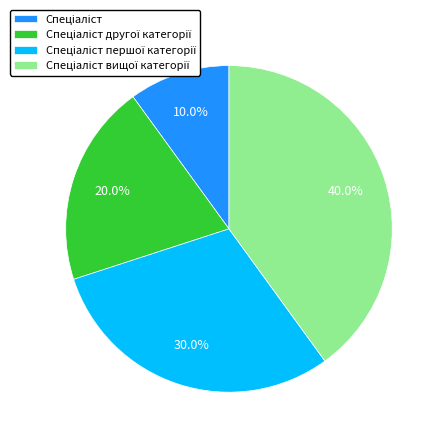

Is there any slice that represents more than half of the pie?

No